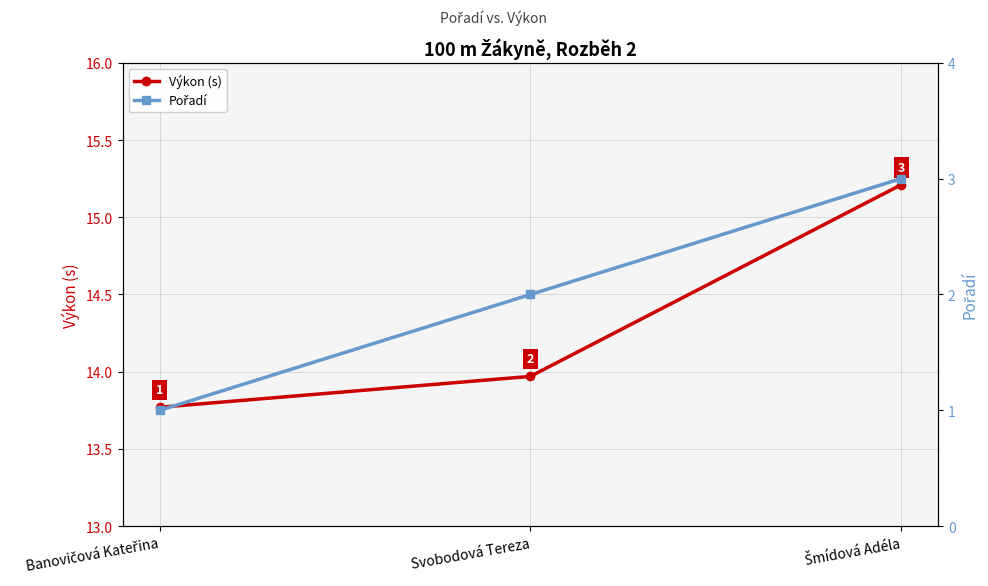

Where is Výkon (s) nearest to the value 14?

Svobodová Tereza